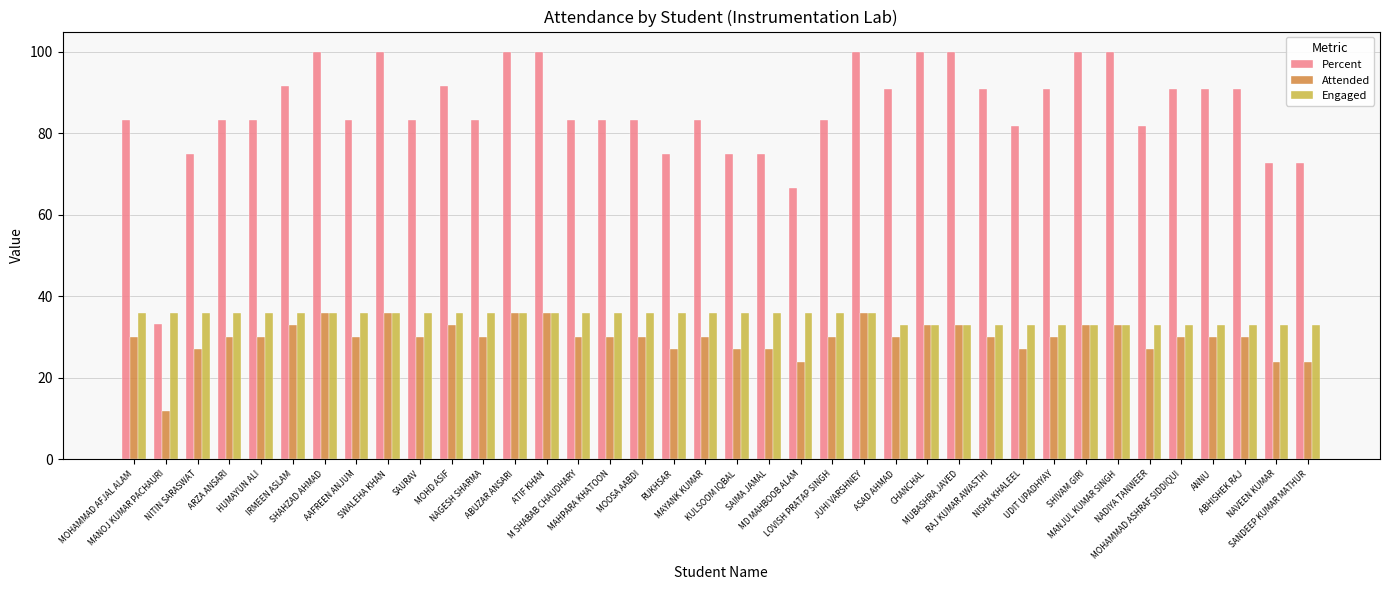

Which series has the largest total across all categories?

Percent